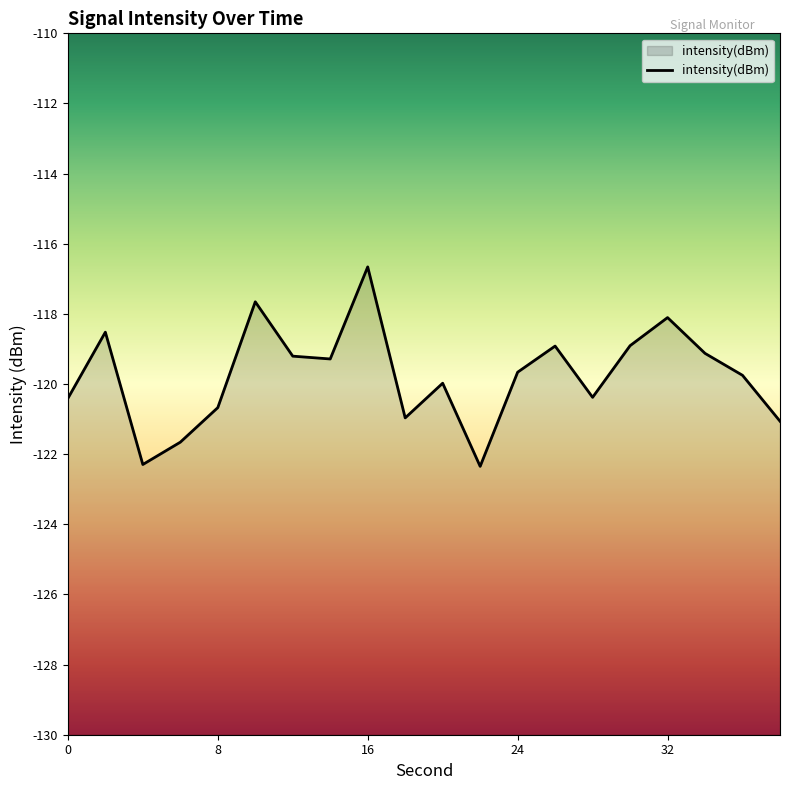

Which label corresponds to the largest value in the chart?

16